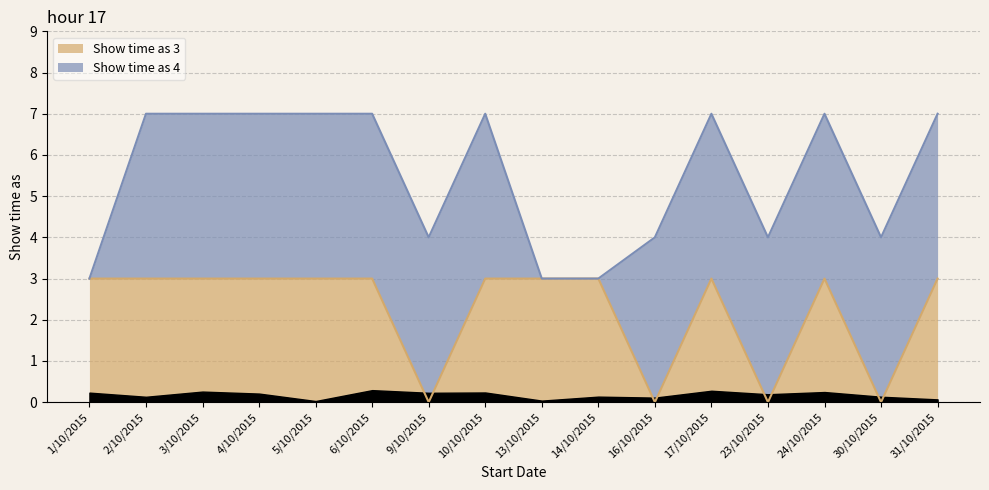

How many values are between 3 and 4?

12